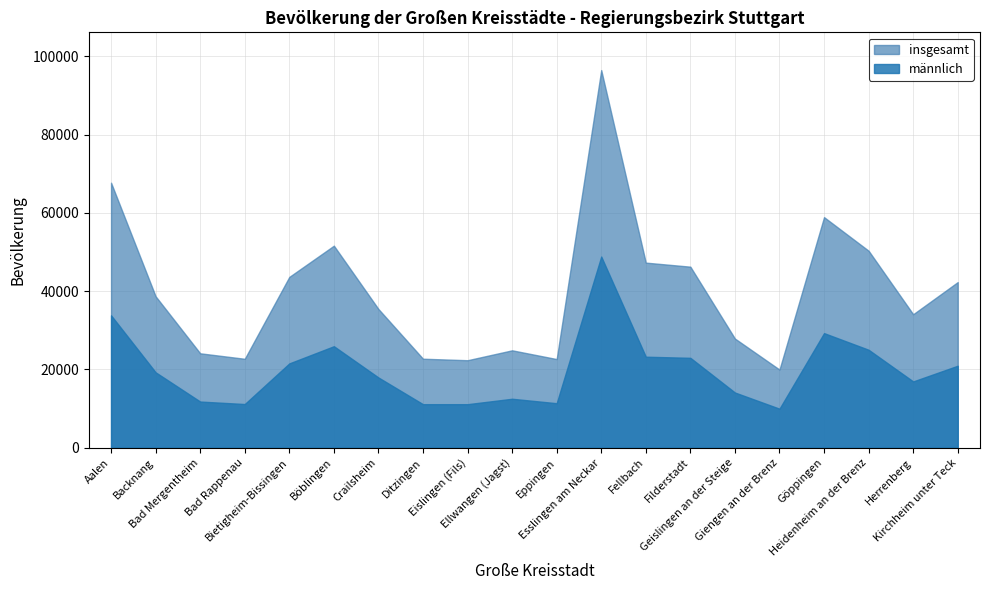

Where is the first local maximum?

Böblingen